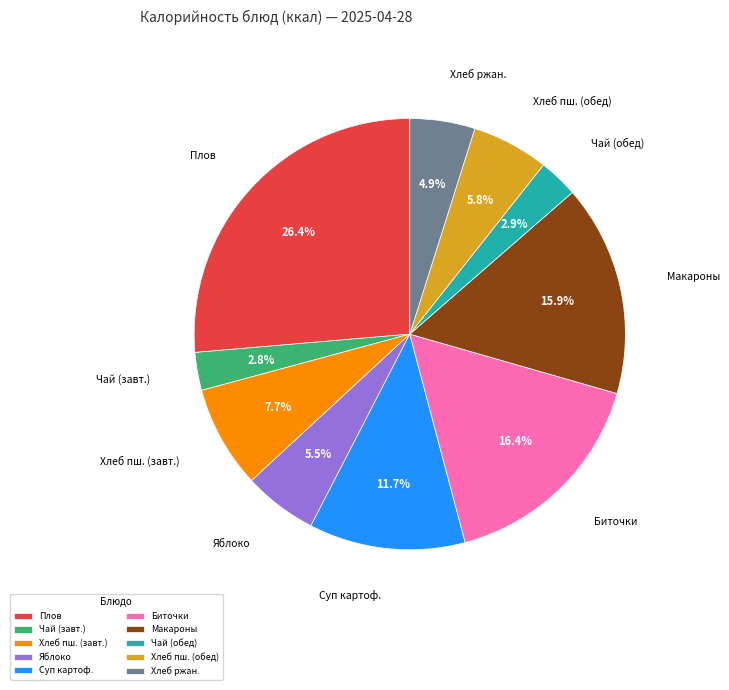

Does any single category account for the majority?

No